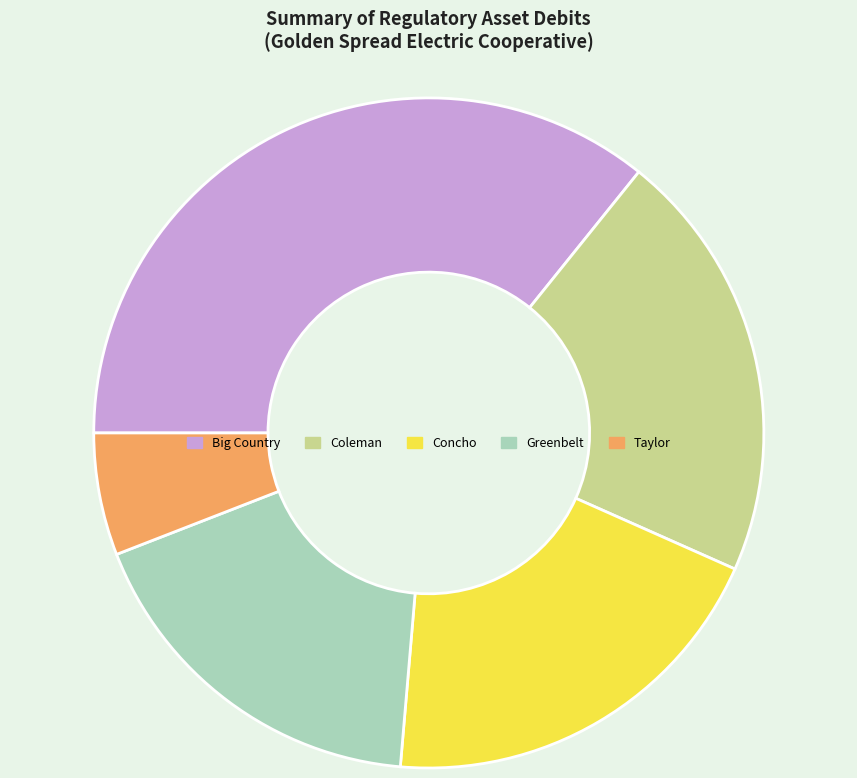

Does any single category account for the majority?

No